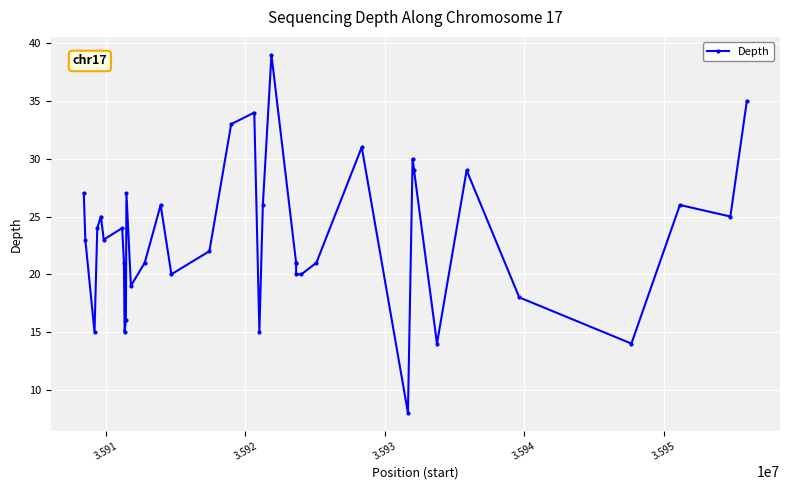

What is the maximum value shown in the chart?

39